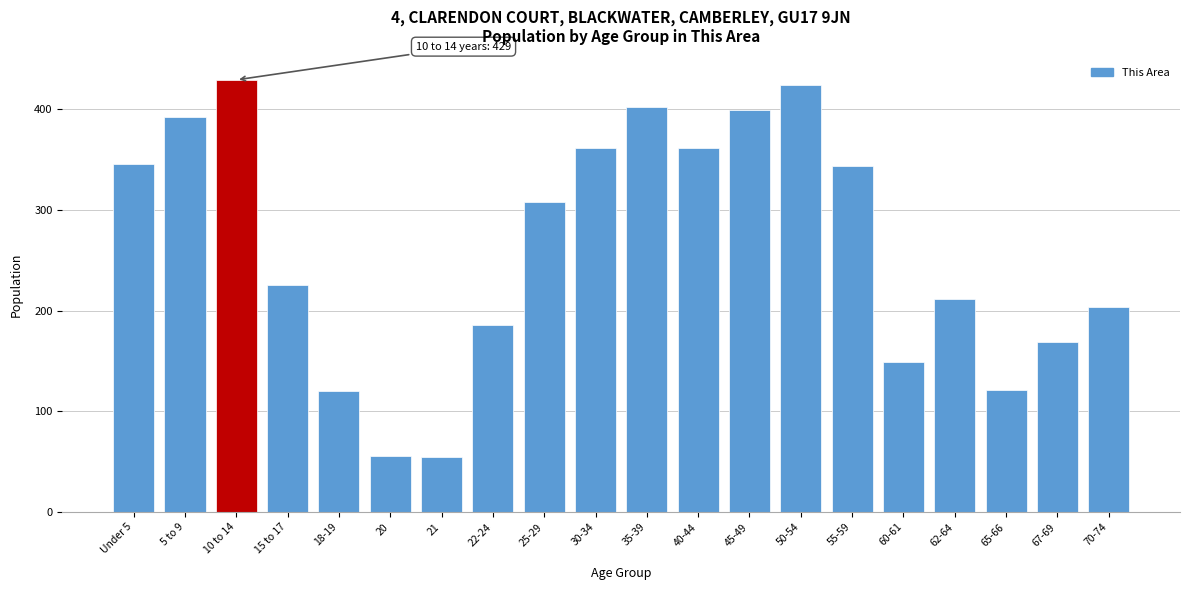

True or false: the data shows 293 at 62-64.

False